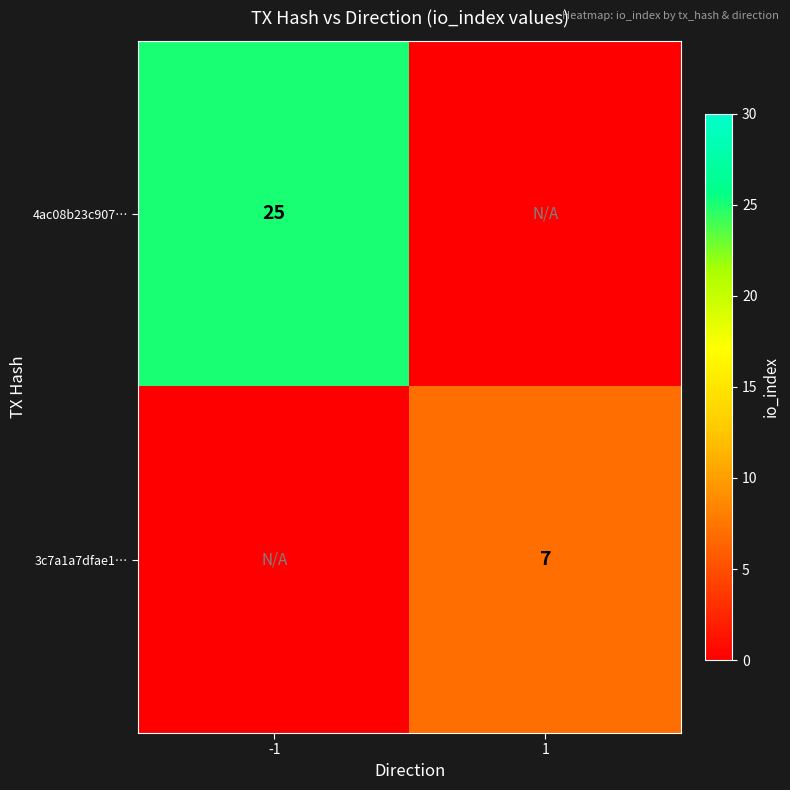

Count the number of data series in this chart.

2